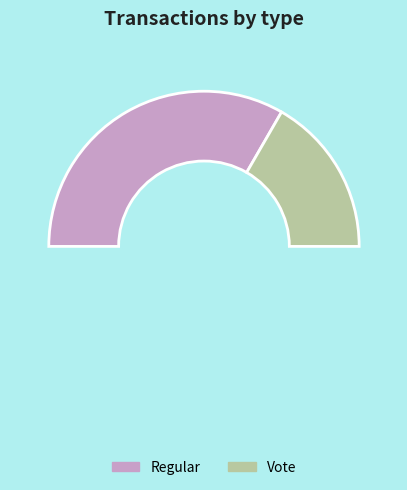

Combined, do Vote and Regular account for over 50%?

Yes